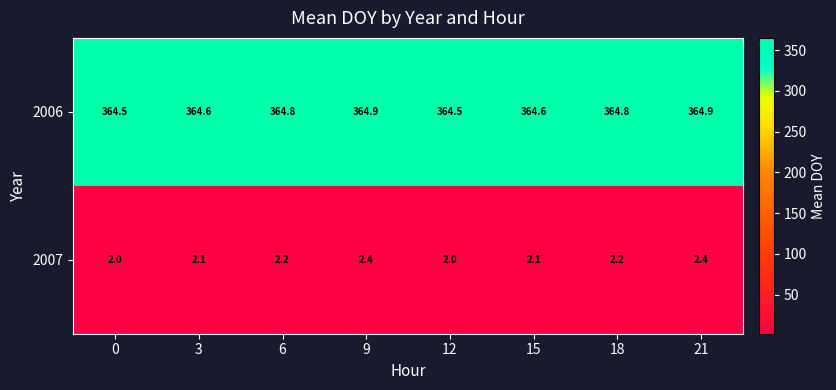

Which series has the largest total across all categories?

2006